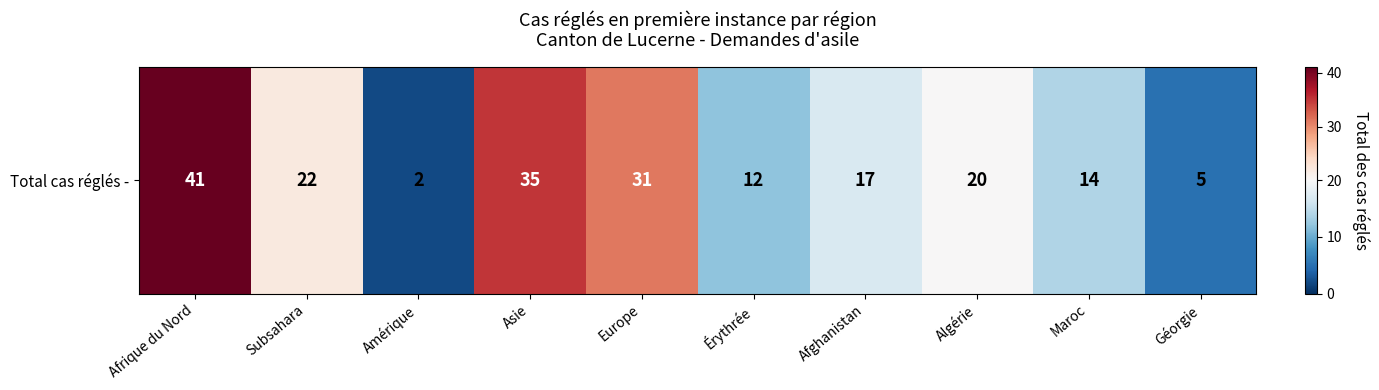

Reading left to right, transcribe all the data shown in this chart.

Afrique du Nord=41	Subsahara=22	Amérique=2	Asie=35	Europe=31	Érythrée=12	Afghanistan=17	Algérie=20	Maroc=14	Géorgie=5